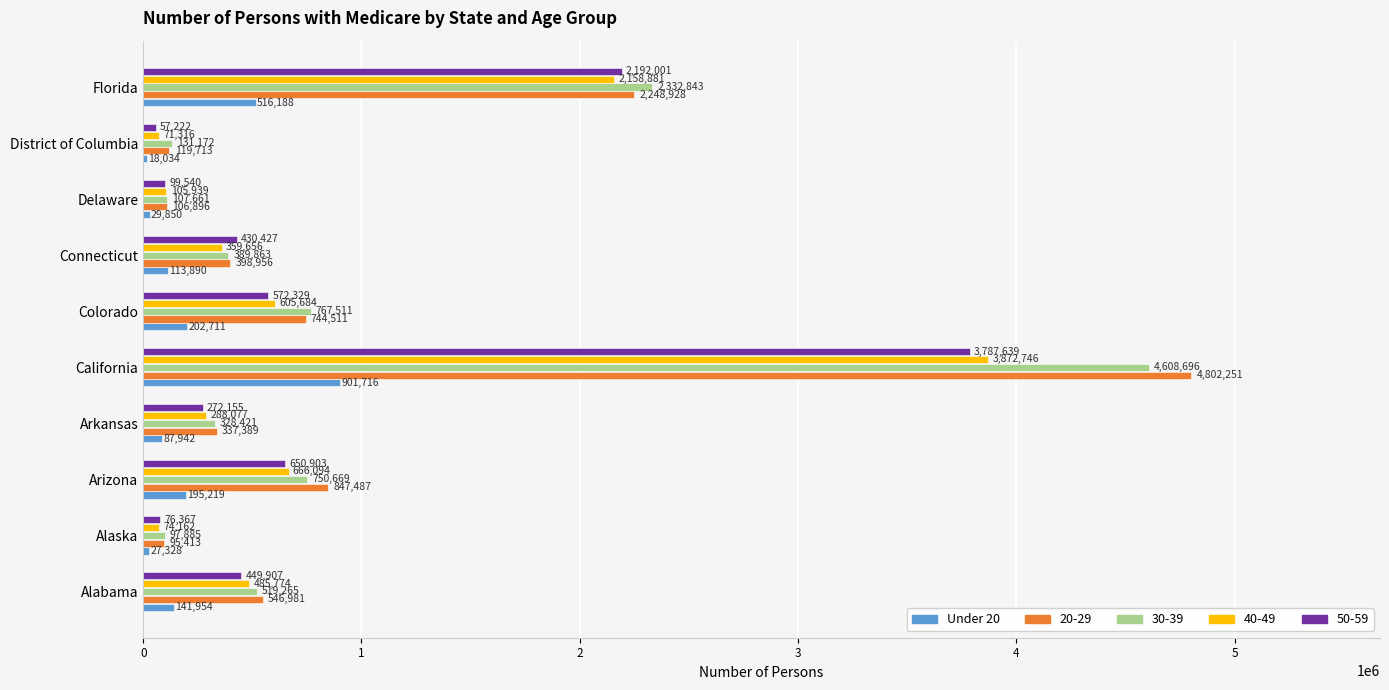

Which series has the widest spread of values?

20-29